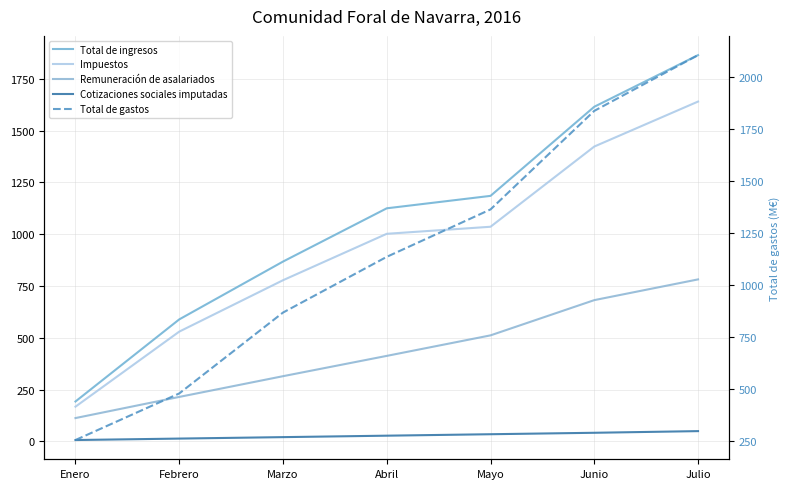

What is the label of the 4th point from the left?

Abril